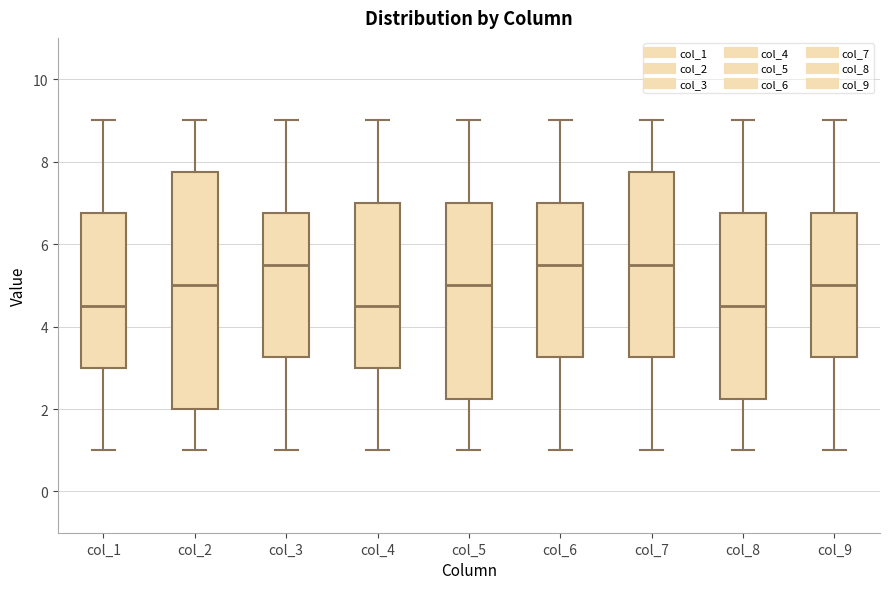

Comparing the boxes themselves (not the whiskers), which one is the tallest?

col_2